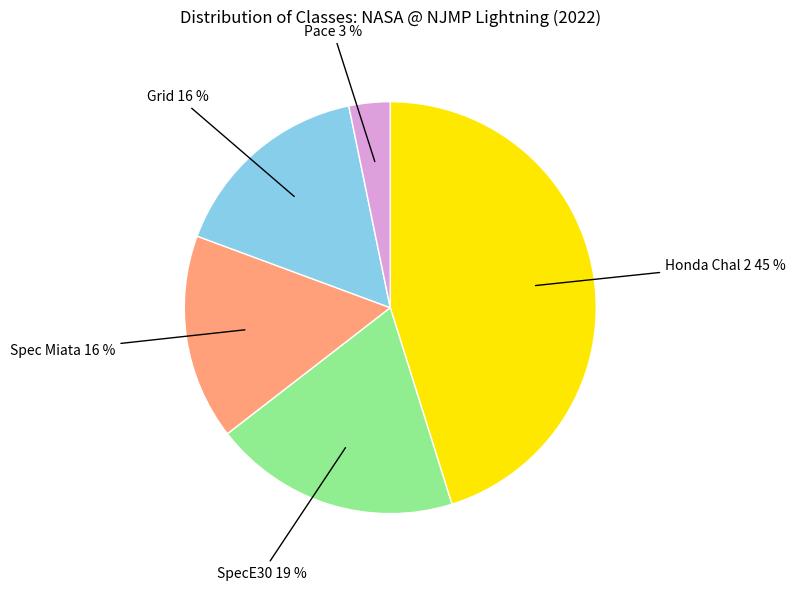

Which has a higher value, Spec Miata or Pace?

Spec Miata